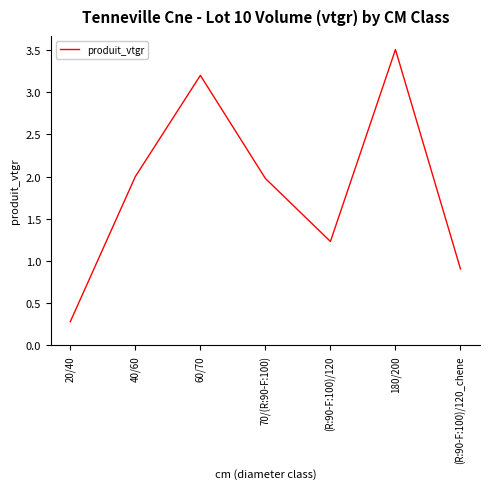

The chart shows a value of 2.0 at 70/(R:90-F:100). True or false?

True